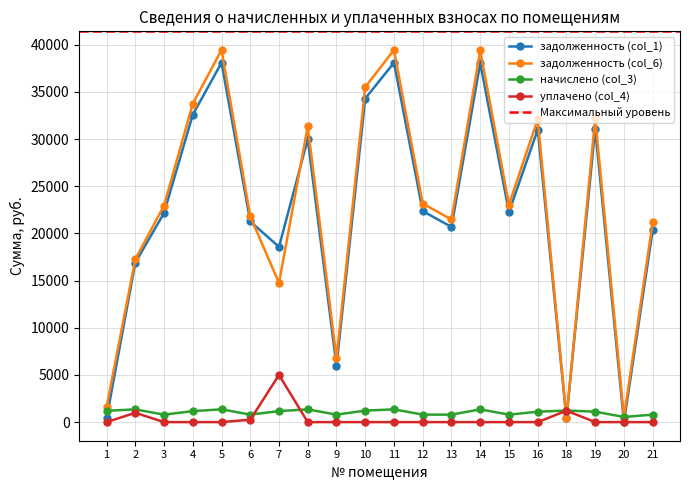

How many times do уплачено (col_4) and начислено (col_3) cross each other?

2